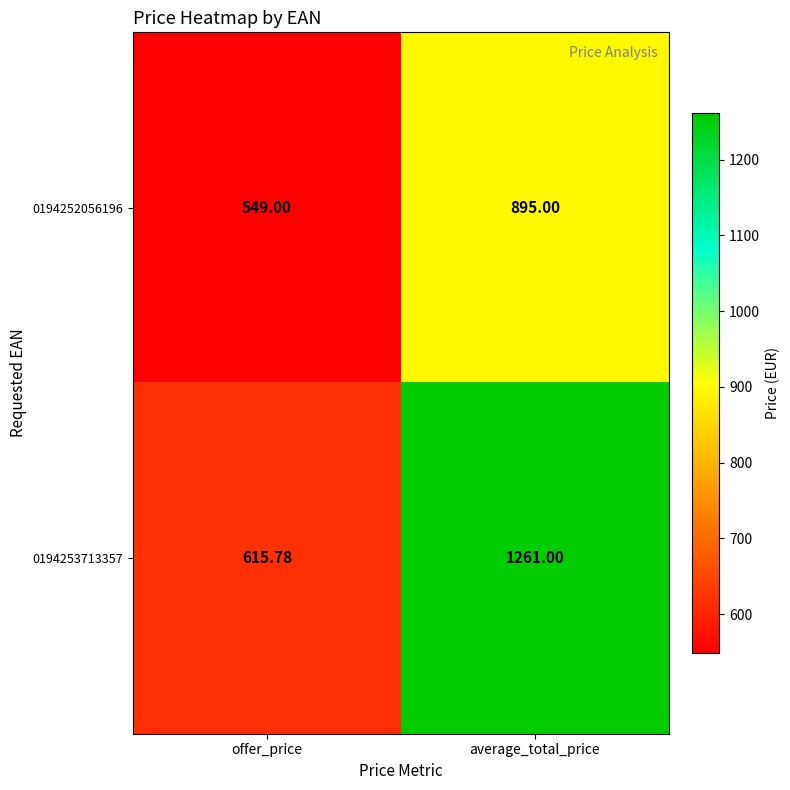

List the labels in order of 0194252056196 value, largest first.

average_total_price, offer_price